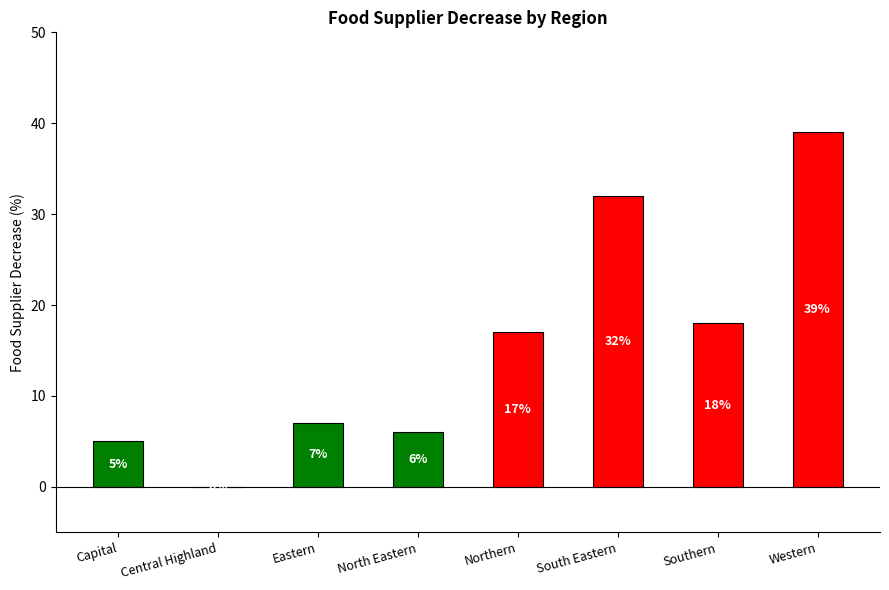

What is the approximate value at Western?

39.0